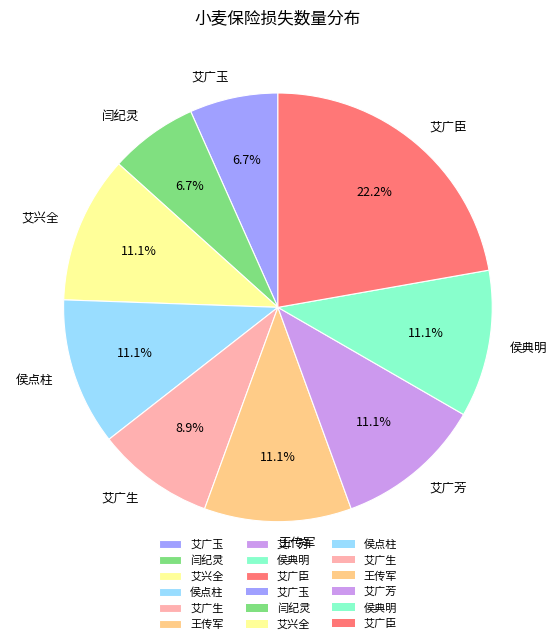

To the nearest percent, what is the difference between the largest and smallest slice percentages?

16%